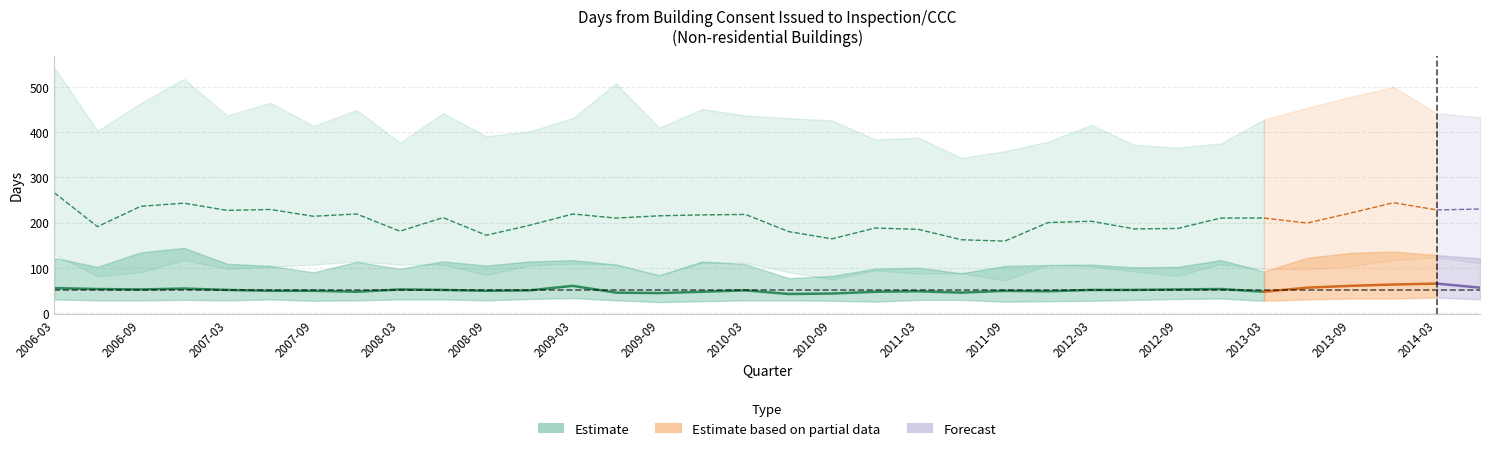

True or false: Upper quartile (First inspection) and Upper quartile (Final inspection) intersect in this chart.

False